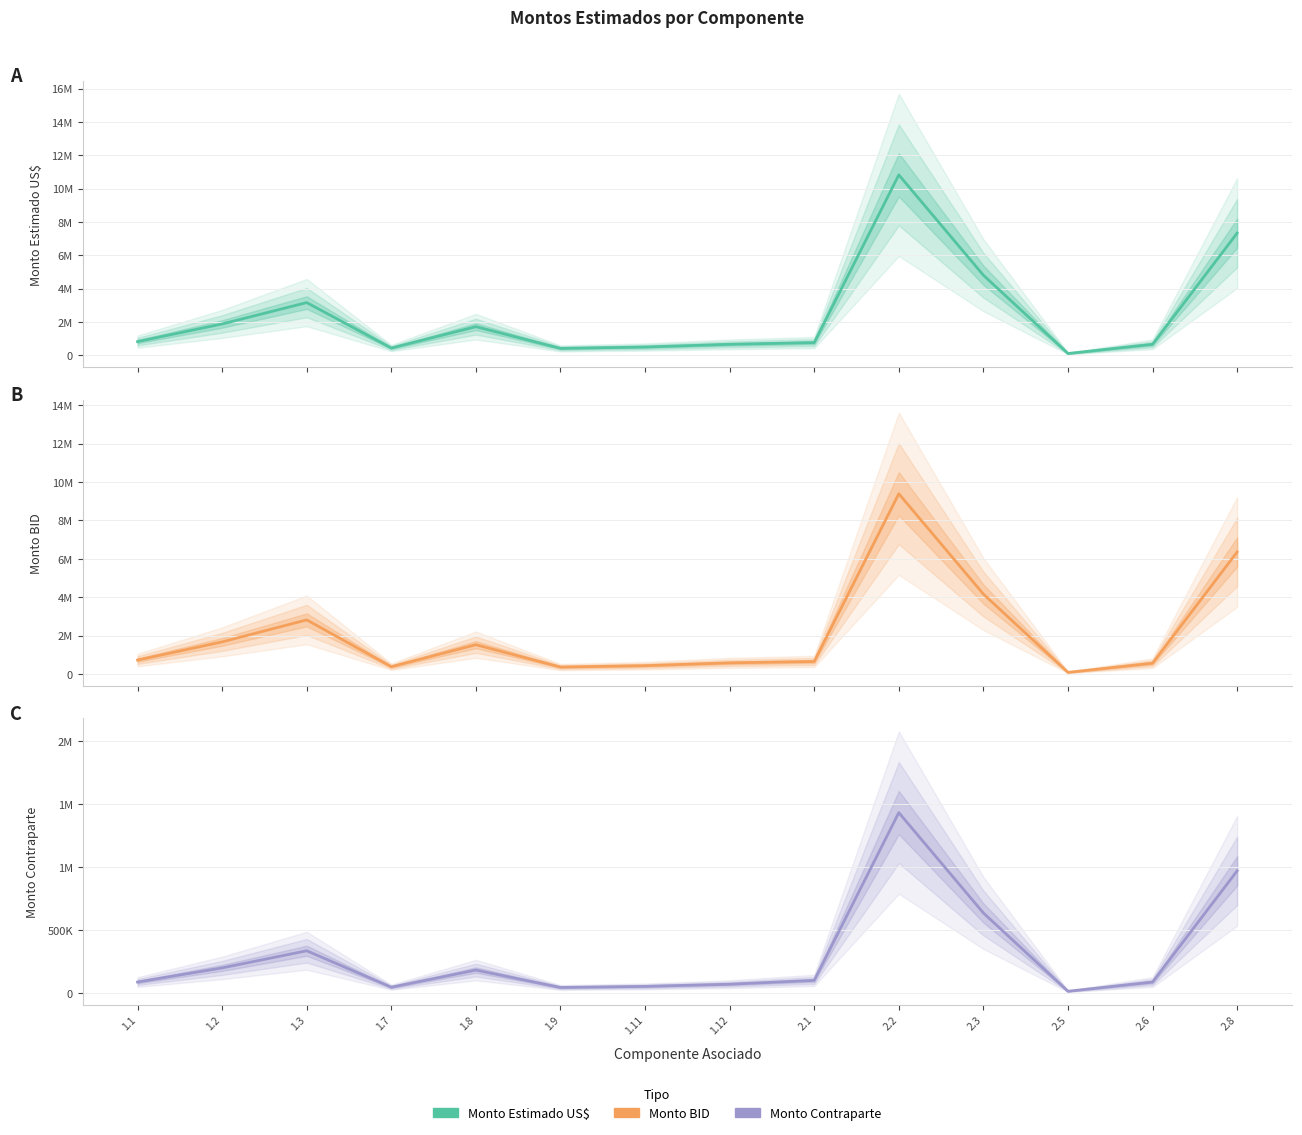

Rank the categories by Monto Estimado US$ value from lowest to highest.

2.5, 1.9, 1.7, 1.11, 1.12, 2.6, 2.1, 1.1, 1.8, 1.2, 1.3, 2.3, 2.8, 2.2